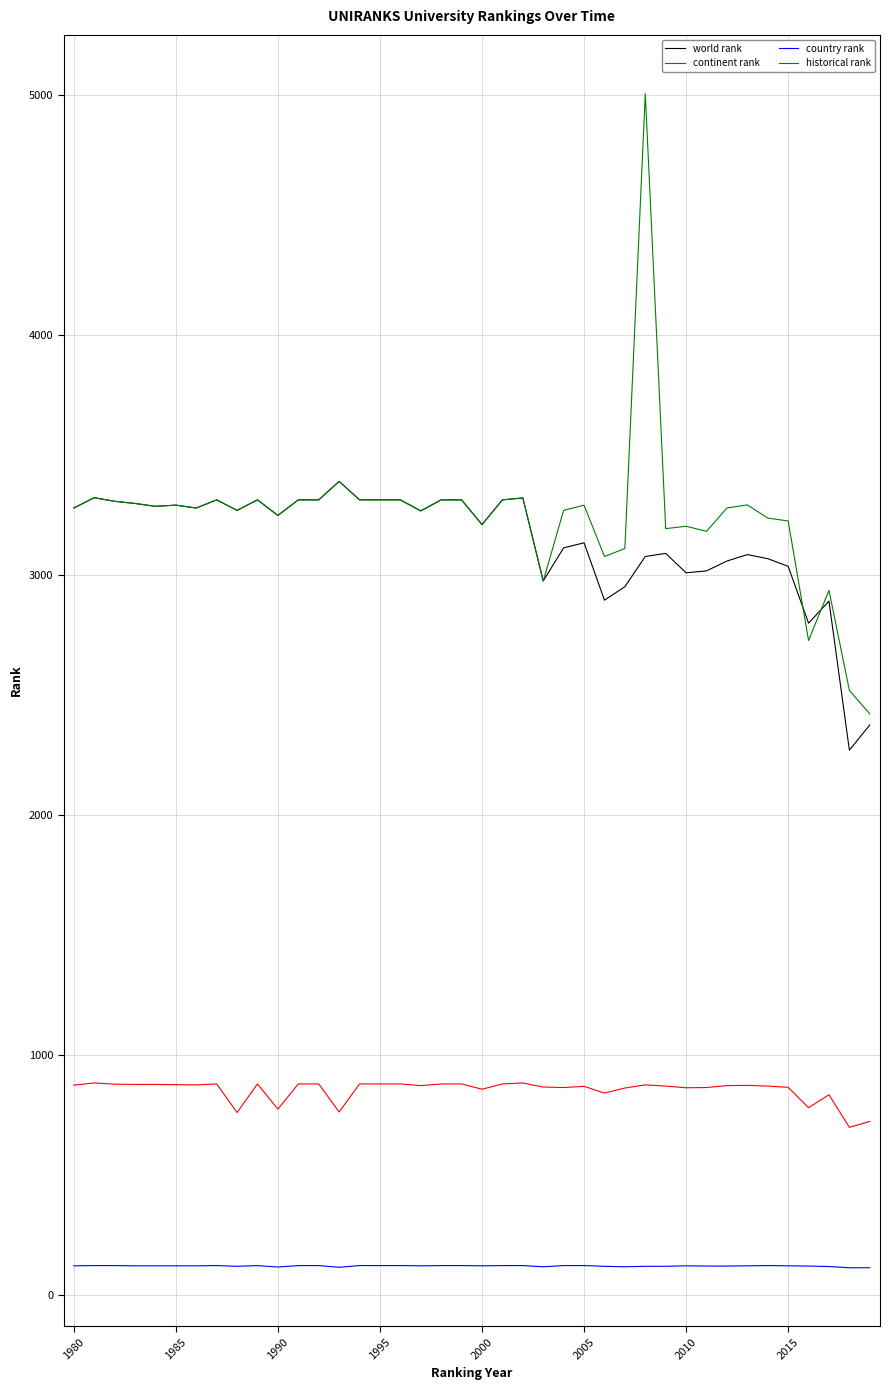

What is the minimum value for historical rank?

2421